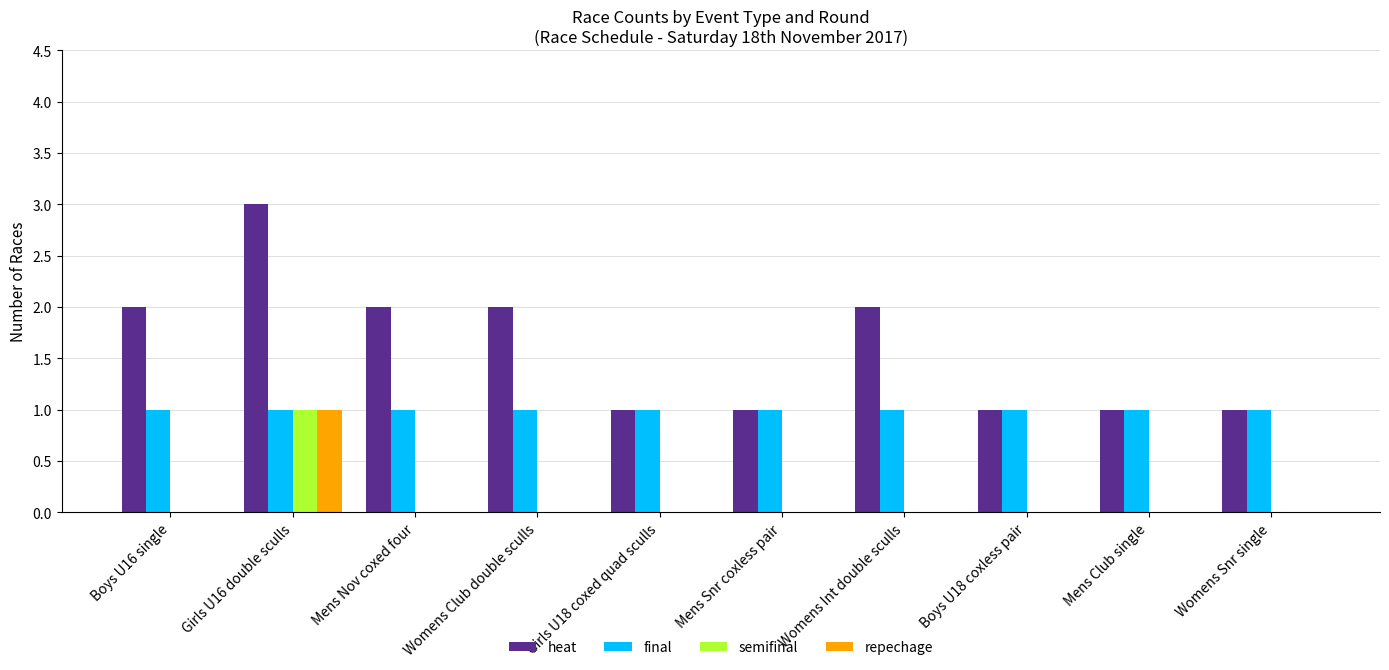

Which series has the largest total across all categories?

heat